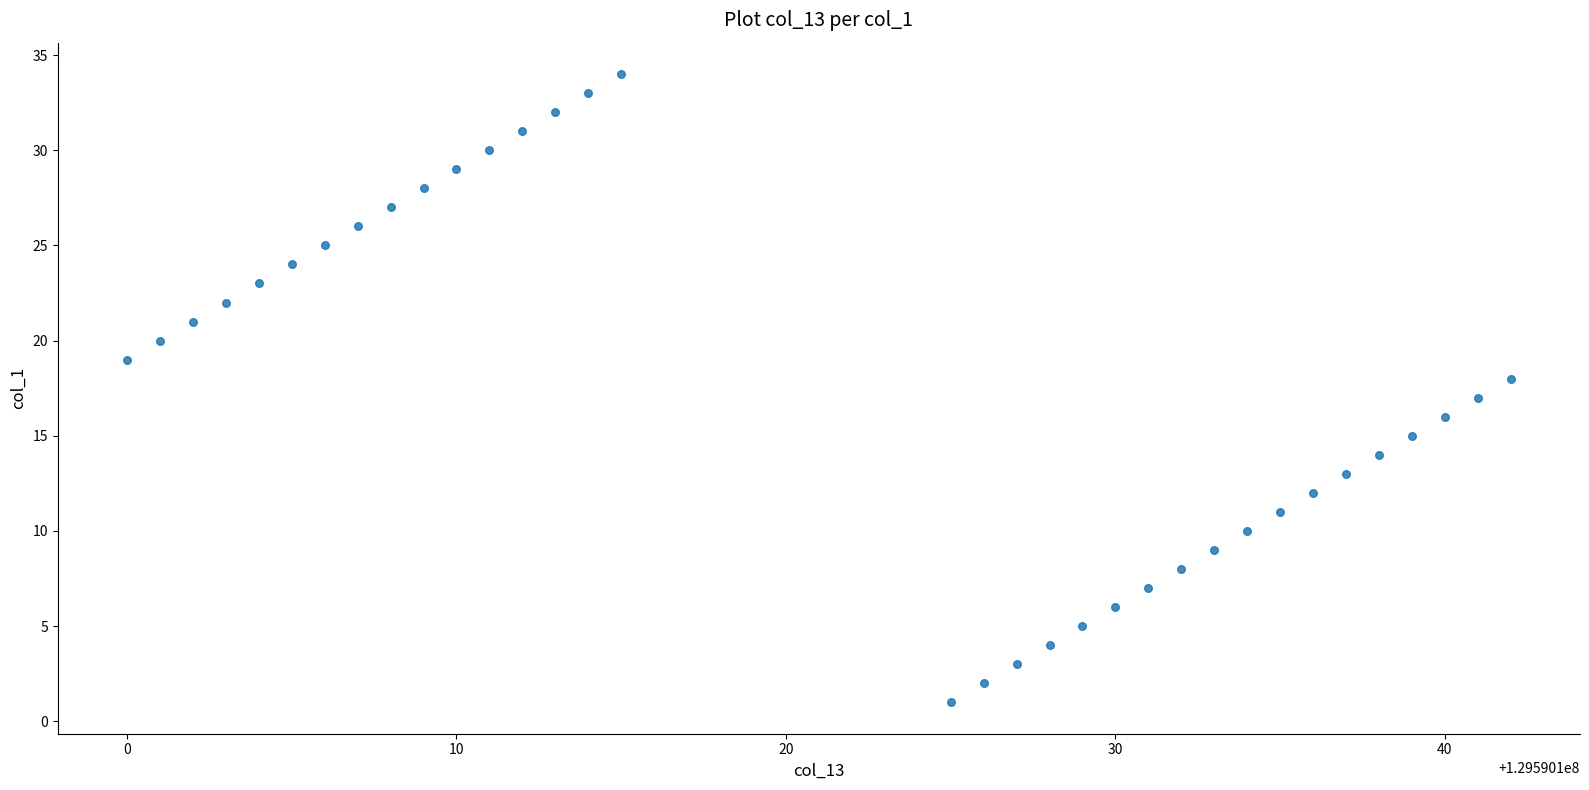

What is the range of X values (max minus min)?

42